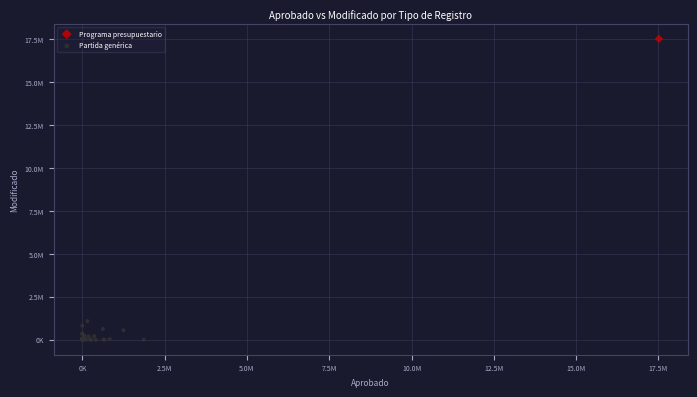

What are all the series names shown in the legend?

Programa presupuestario, Partida genérica